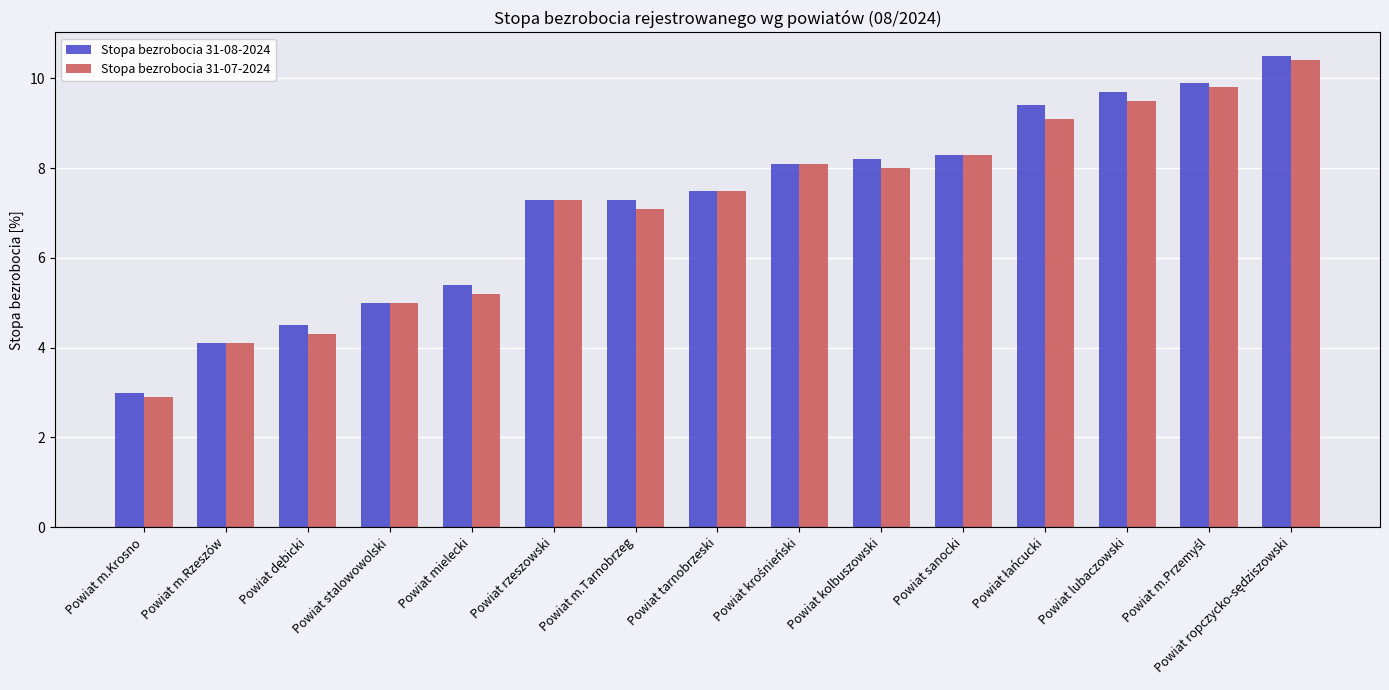

What is the average value of the Stopa bezrobocia 31-07-2024 series?

7.1